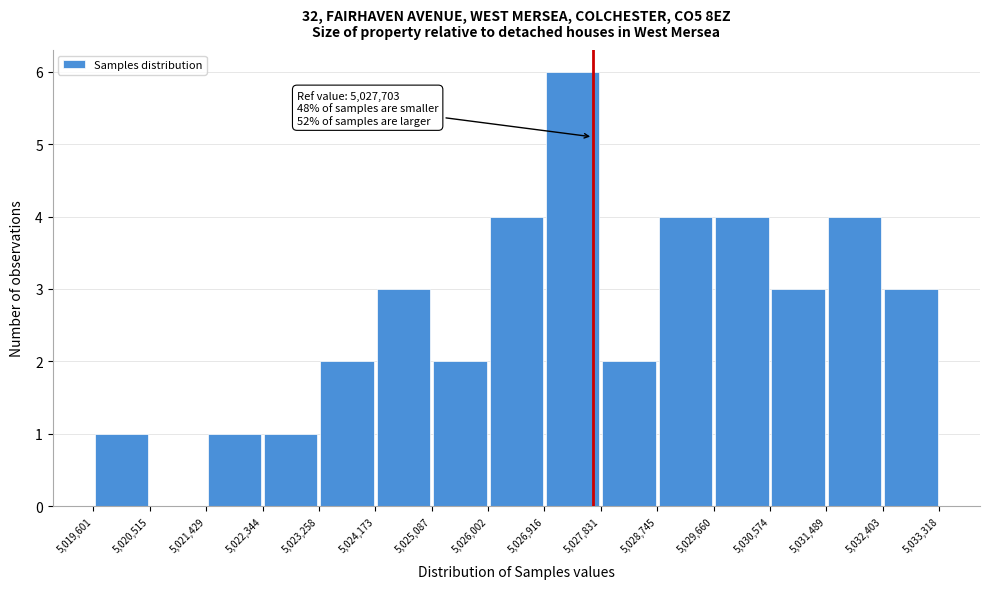

Which range on the x-axis has the tallest bar?

5,026,916 to 5,027,831